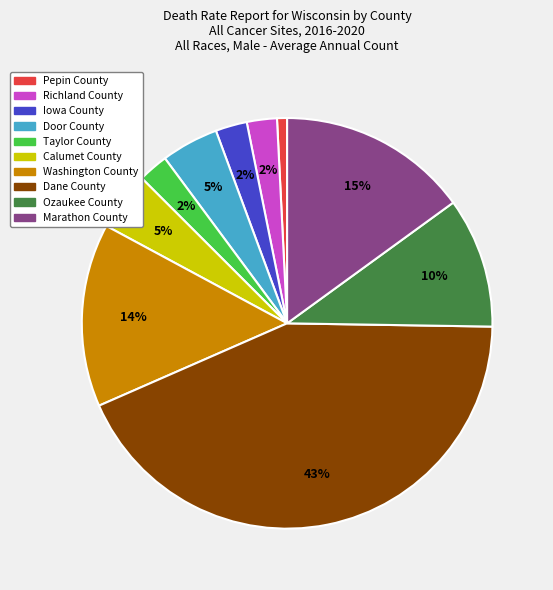

Count the number of slices in the pie.

10